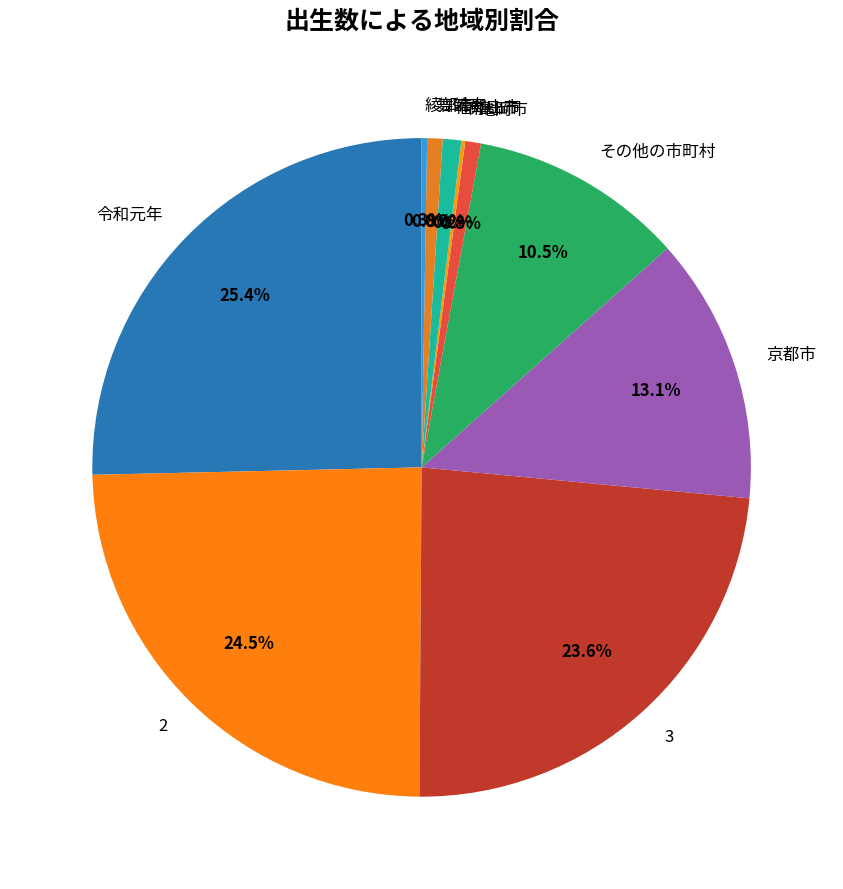

What is the largest slice in the pie chart?

令和元年